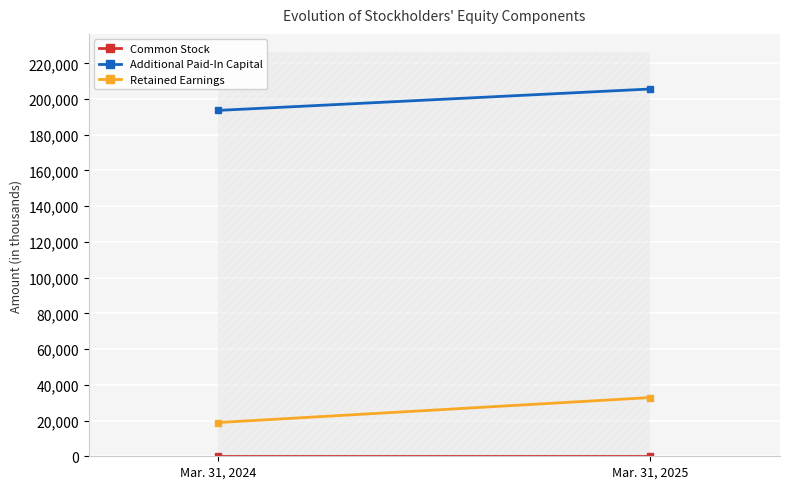

Count the number of categories in the chart.

2